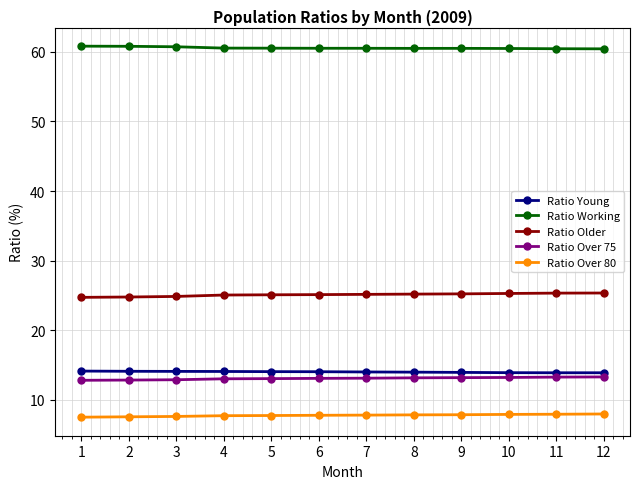

What is the value of the Ratio Young point at the 5th from the left?

14.0